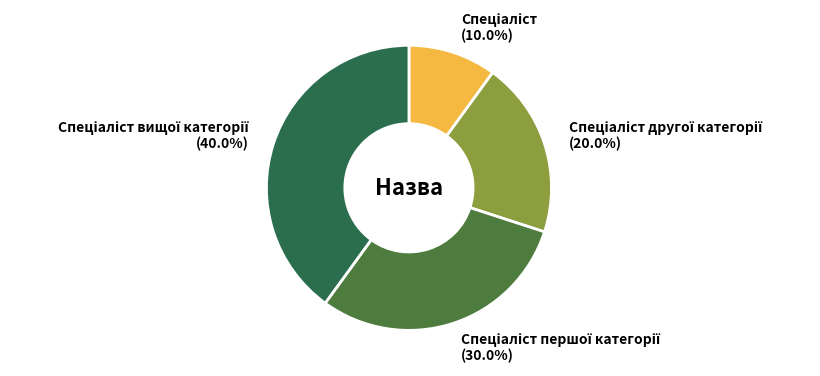

Is there a majority slice in this chart?

No